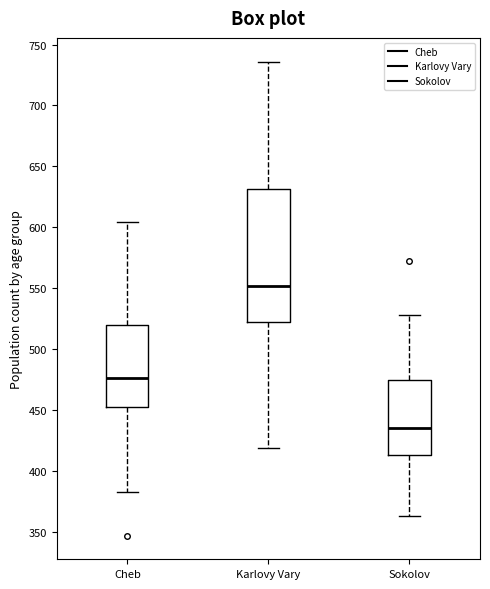

Which box's median line is the highest?

Karlovy Vary